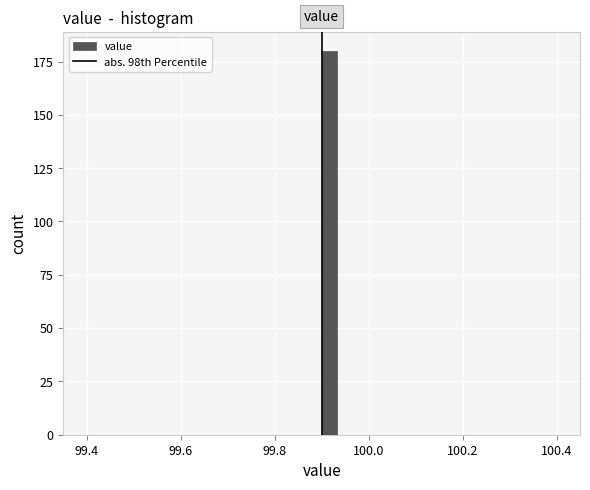

Around what value on the x-axis is the tallest bar? Give the approximate position of its centre, as read against the axis.

99.92